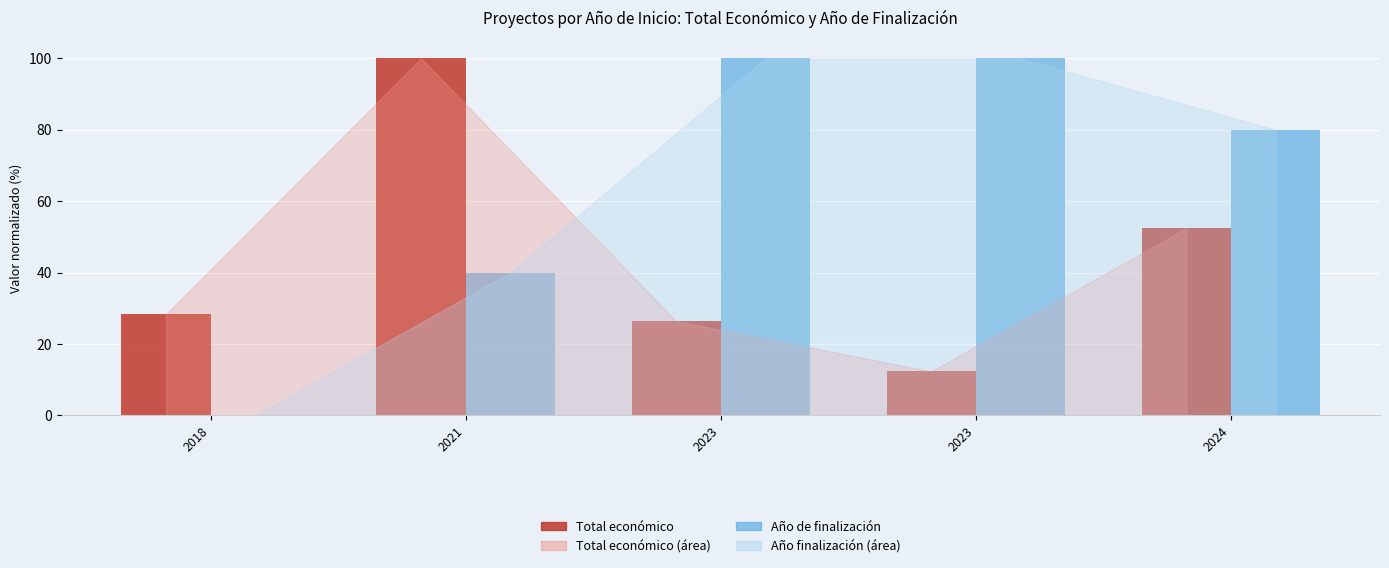

What is the difference between the highest and lowest values at 2024?

27.6